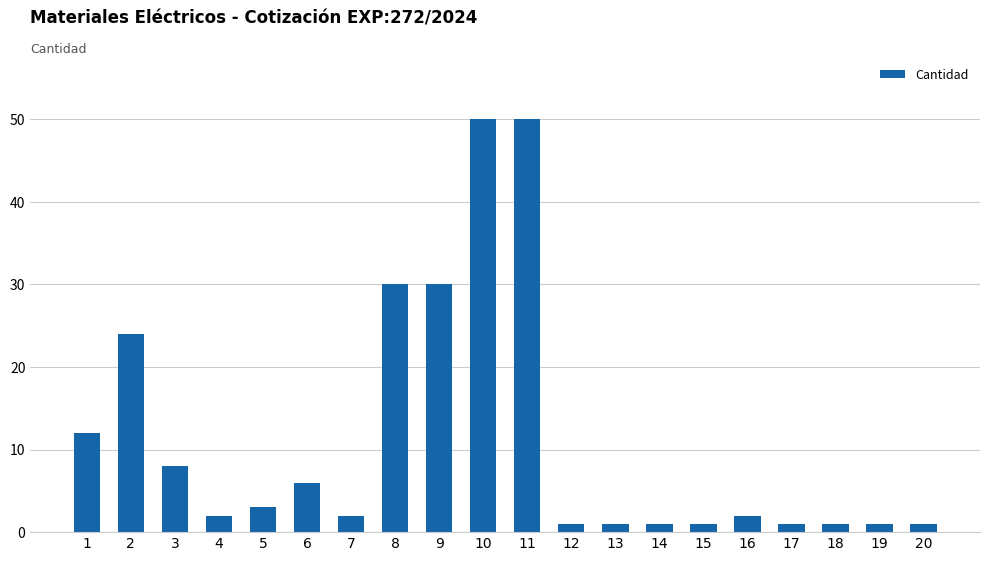

What is the maximum value shown in the chart?

50